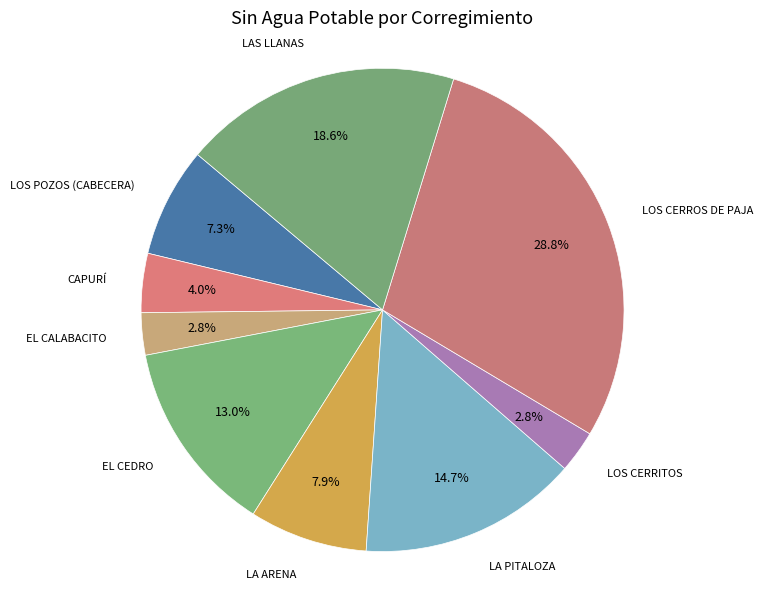

Count the number of slices in the pie.

9